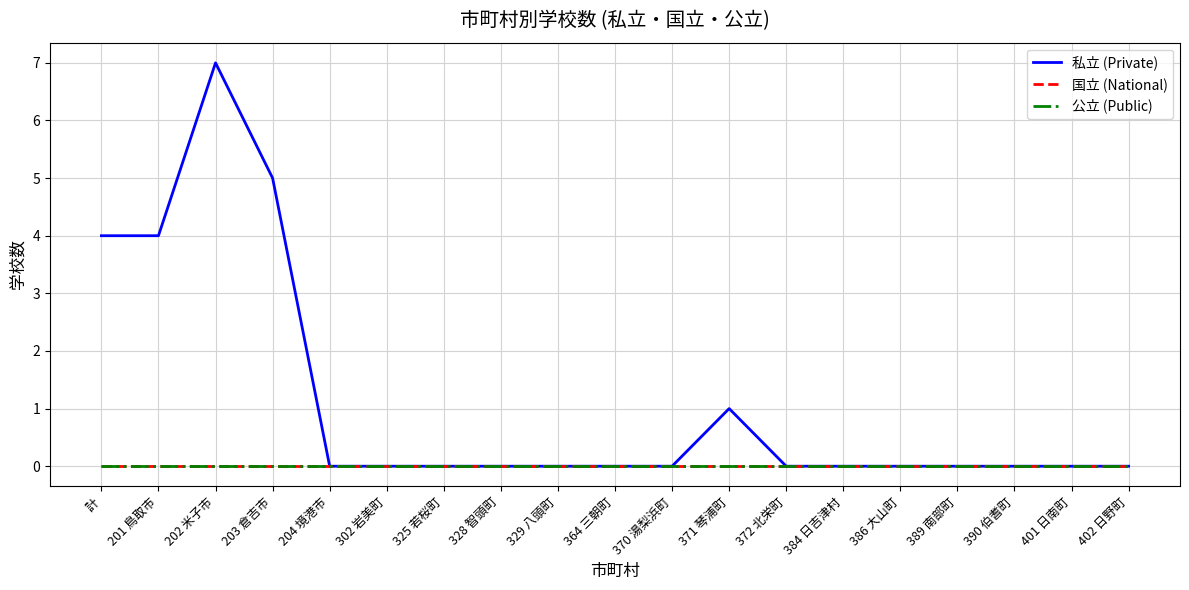

Does the chart display data point markers on the line(s)?

No